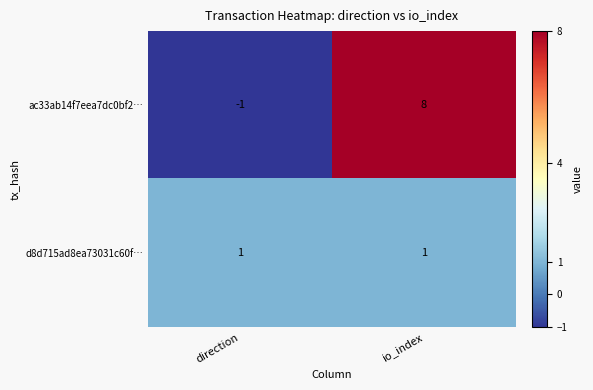

What is the average value of the ac33ab14f7eea7dc0bf2… series?

4